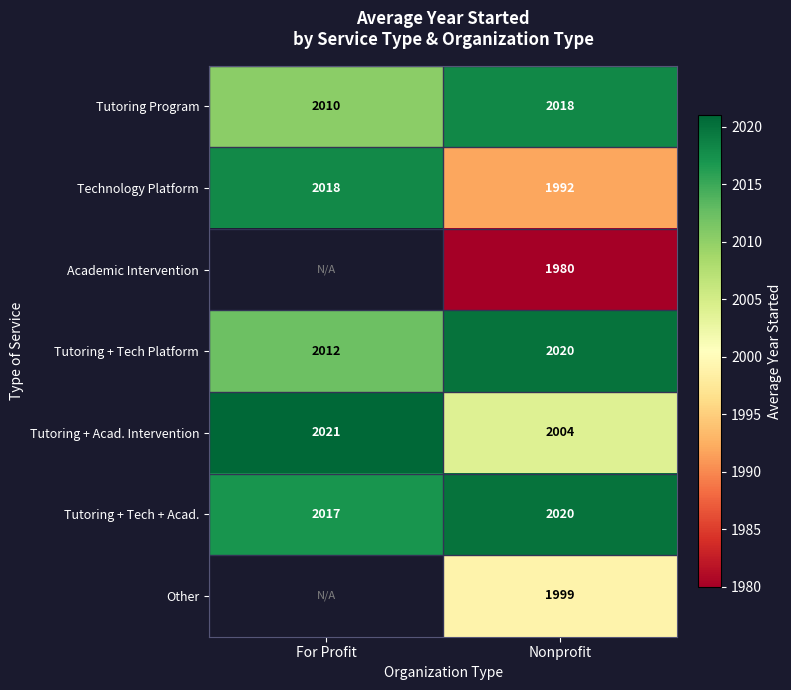

At which label does Tutoring Program reach its minimum?

For Profit